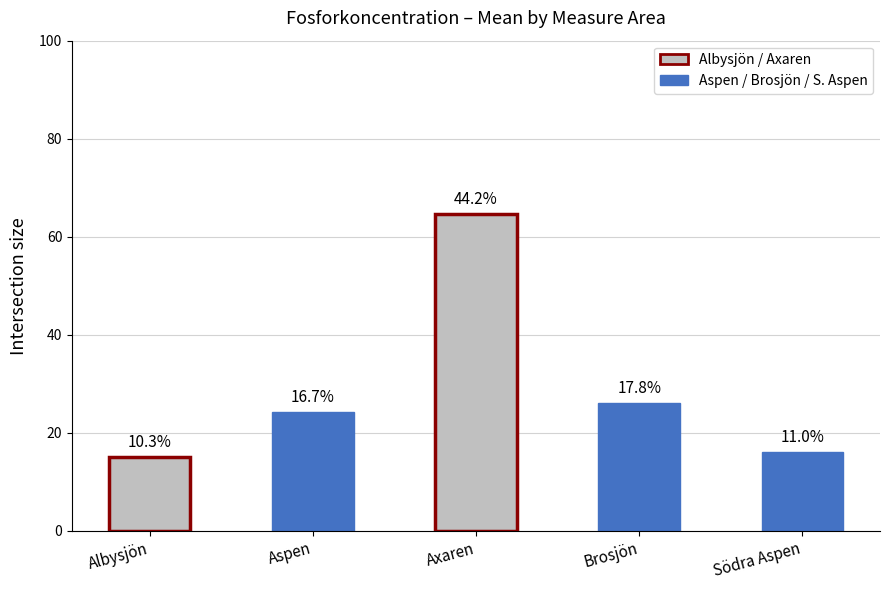

How many bars are there in total?

5